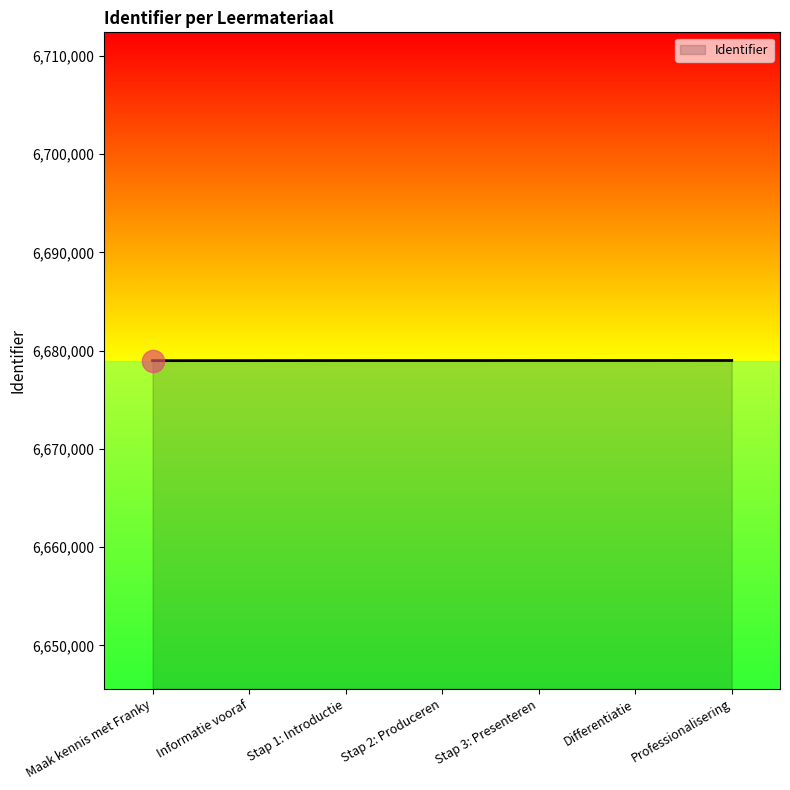

What is the maximum value shown in the chart?

6678993